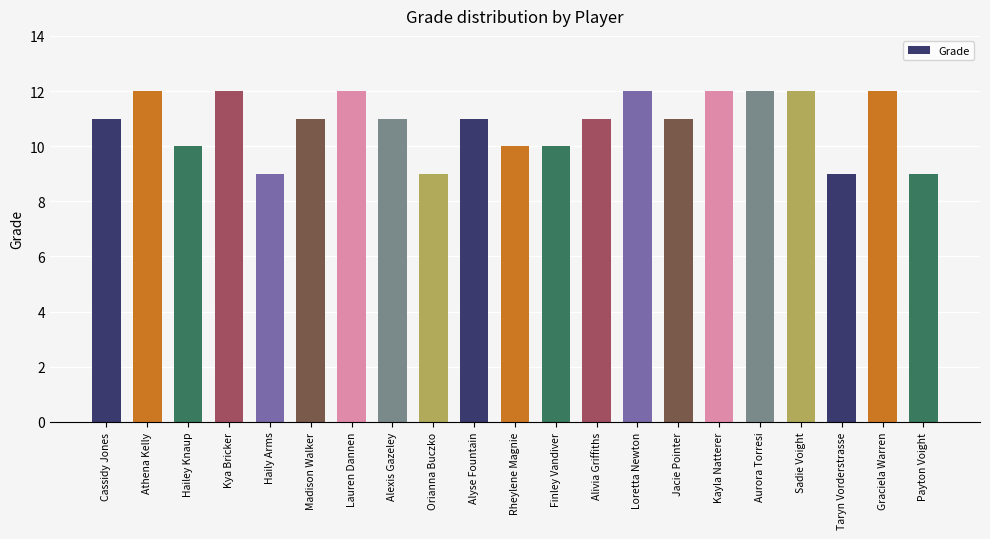

Are the bars grouped side by side (vs. stacked)?

No